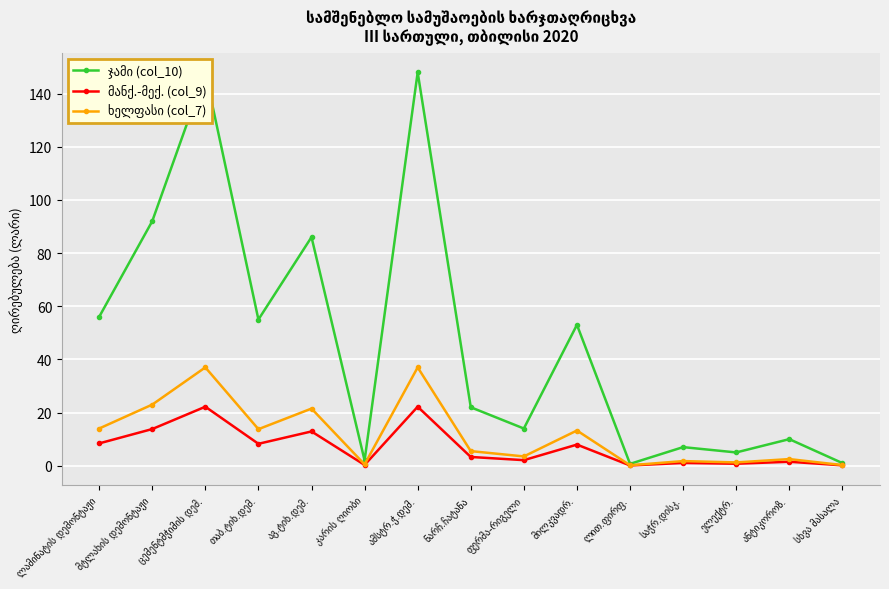

What is the label of the 1st point from the right?

სხვა მასალა